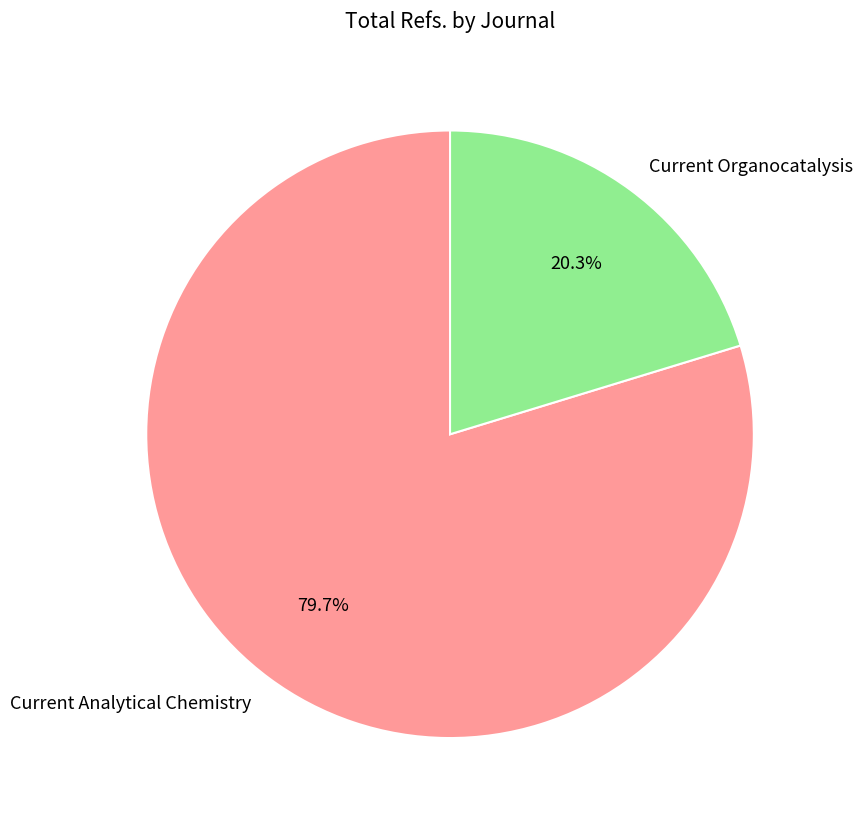

What is the majority slice?

Current Analytical Chemistry